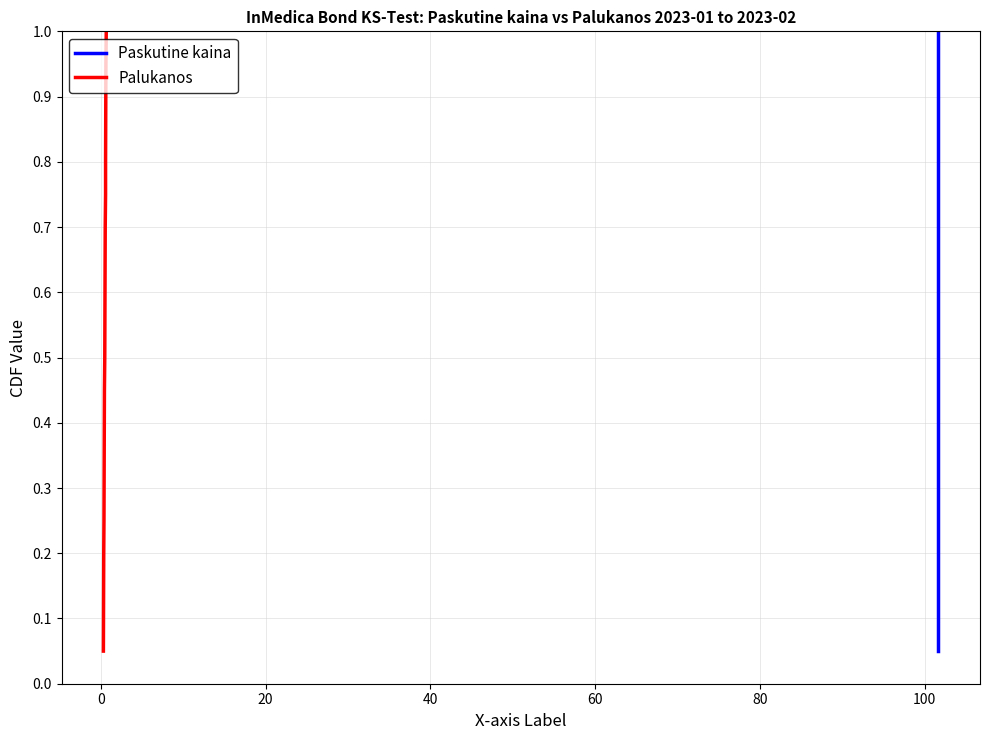

What is the sum of all Paskutine kaina values?

10.5